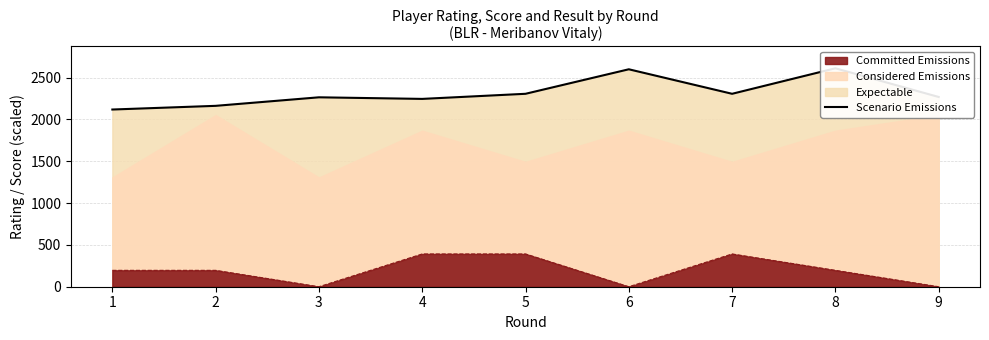

Reading right to left, list all the values displayed in this chart.

9=2268	8=2611	7=2306	6=2599	5=2306	4=2245	3=2264	2=2162	1=2118